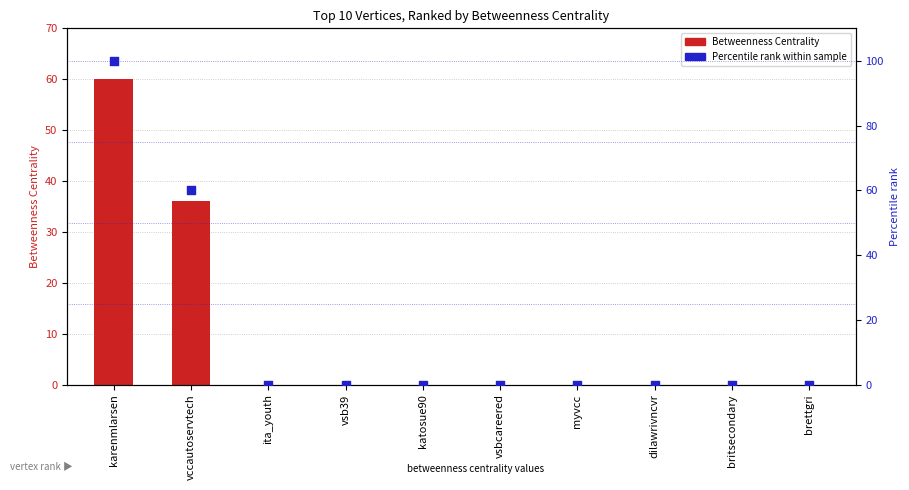

Which series contains the highest Y value?

Percentile rank within sample